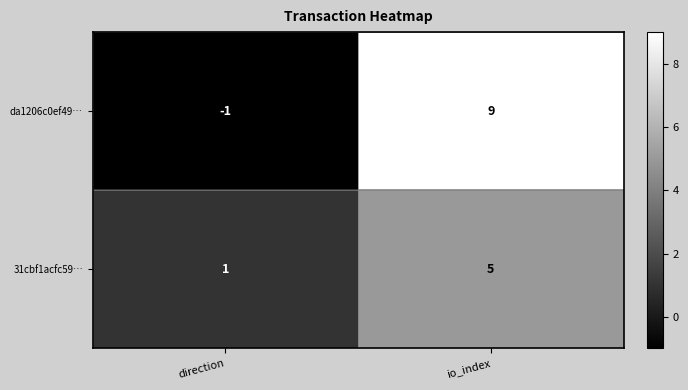

How many data points does each series have?

2